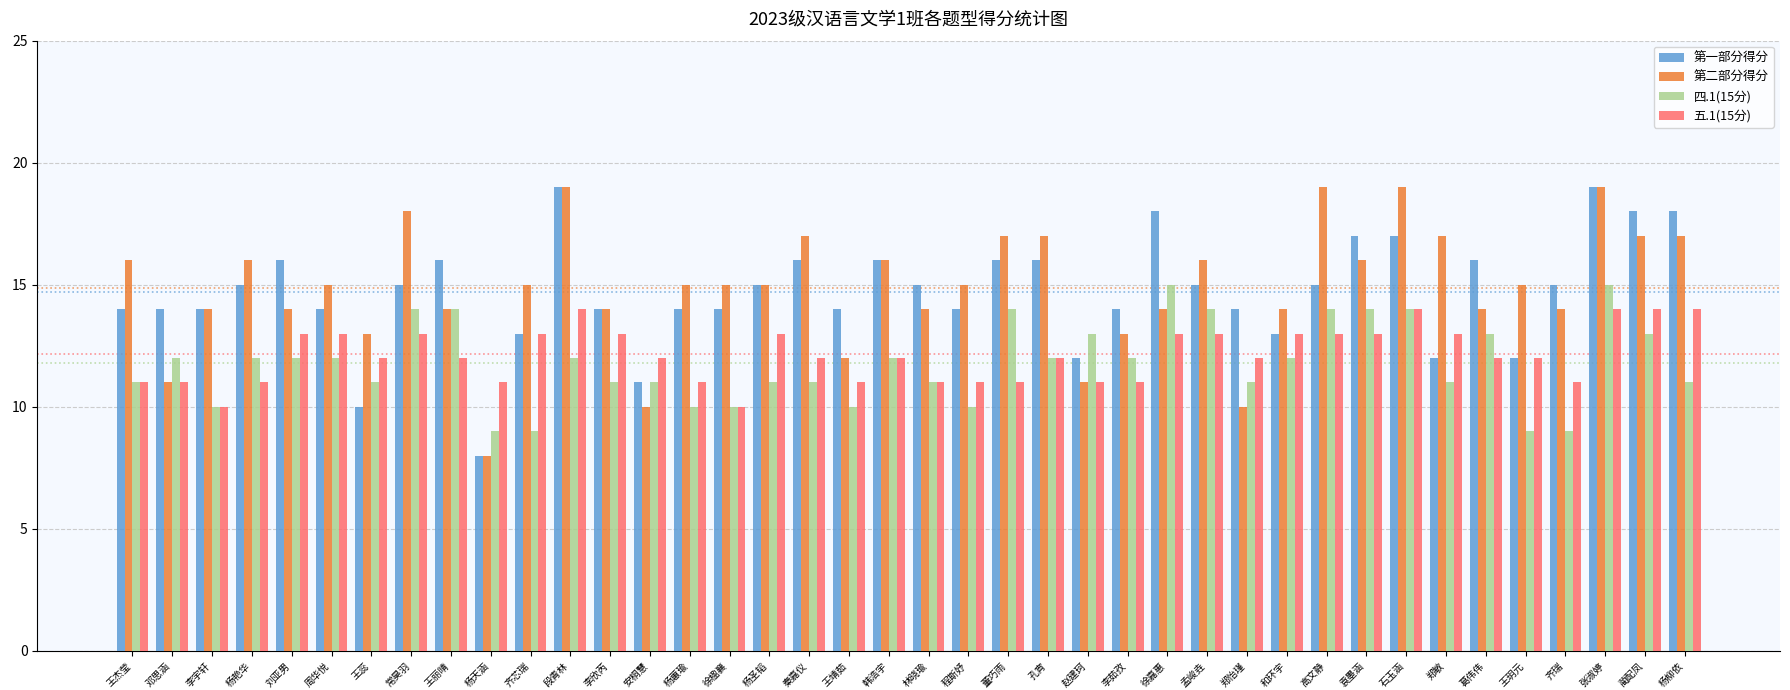

Count the number of categories in the chart.

40